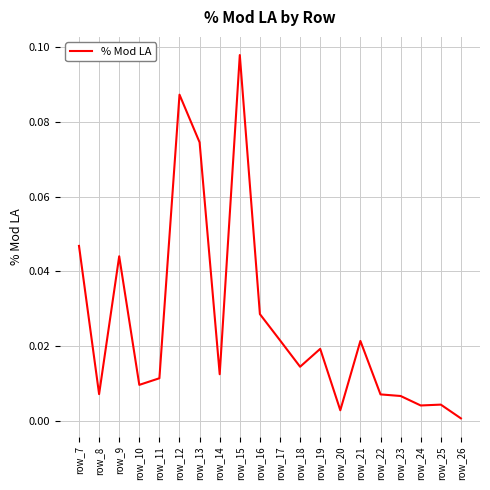

How many lines are shown in the chart?

1